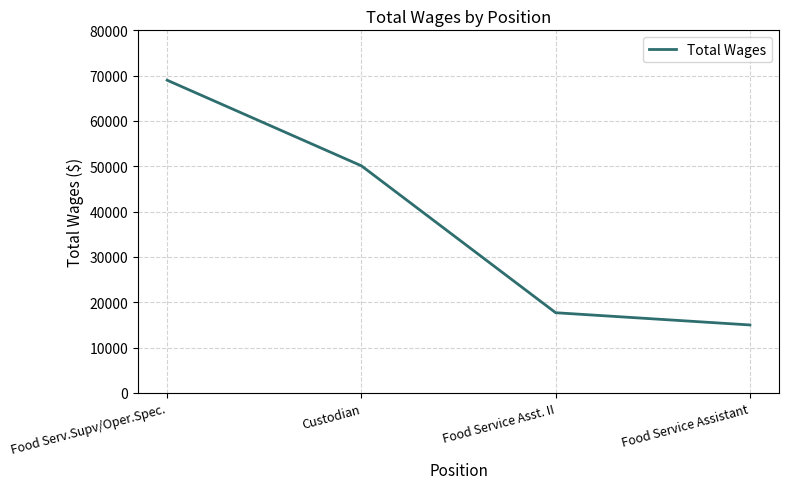

How many lines are shown in the chart?

1